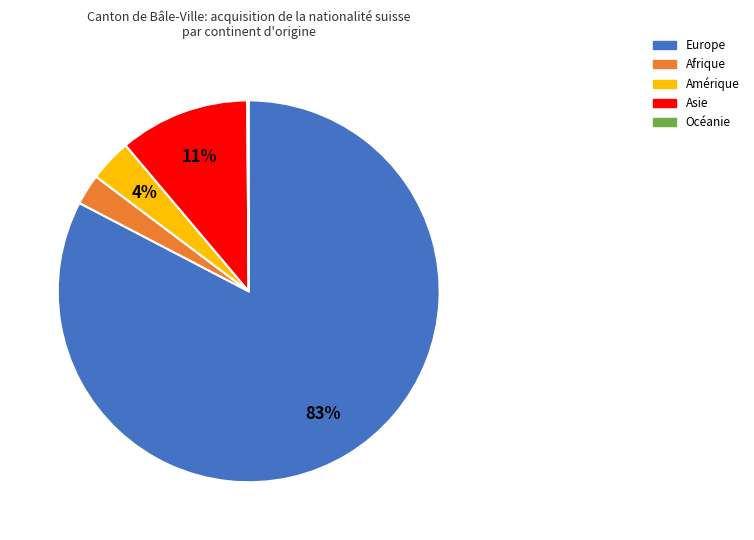

Which has a higher value, Europe or Amérique?

Europe